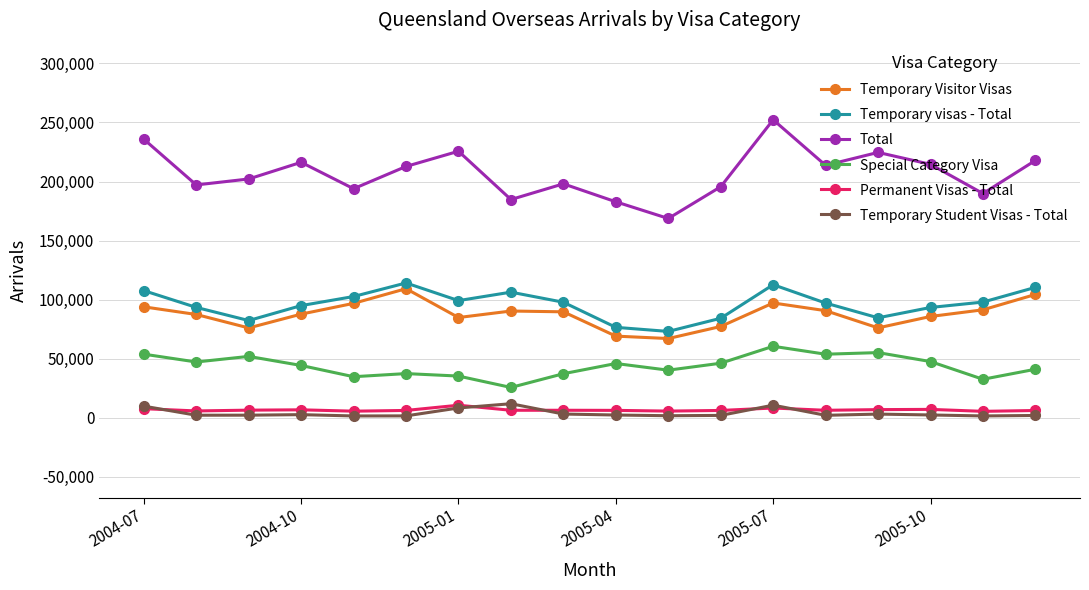

Which series has the widest spread of values?

Total